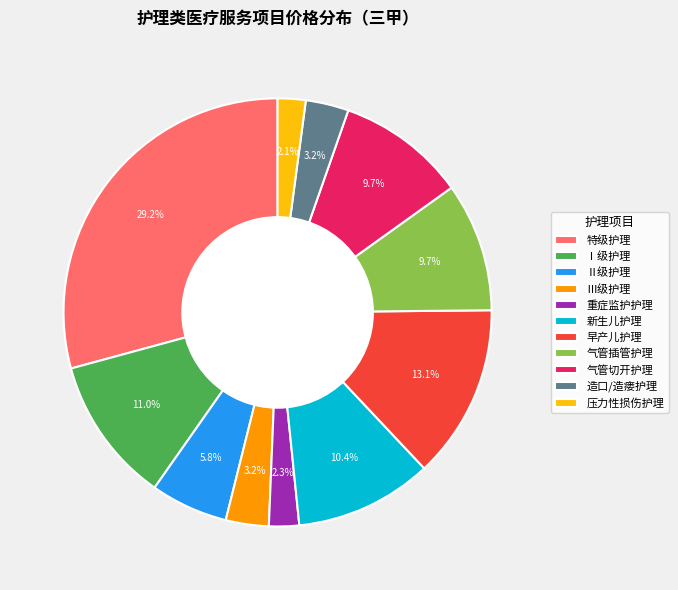

True or false: Ⅰ级护理 accounts for 1% of the total.

False